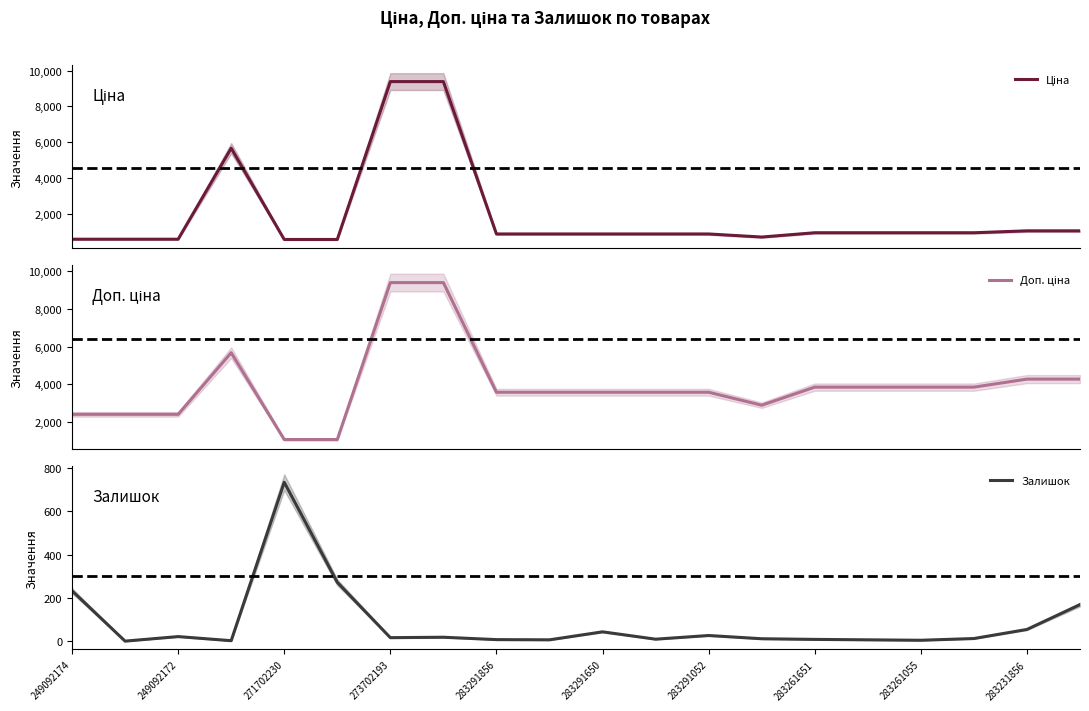

Which series has the largest range (max minus min)?

Ціна